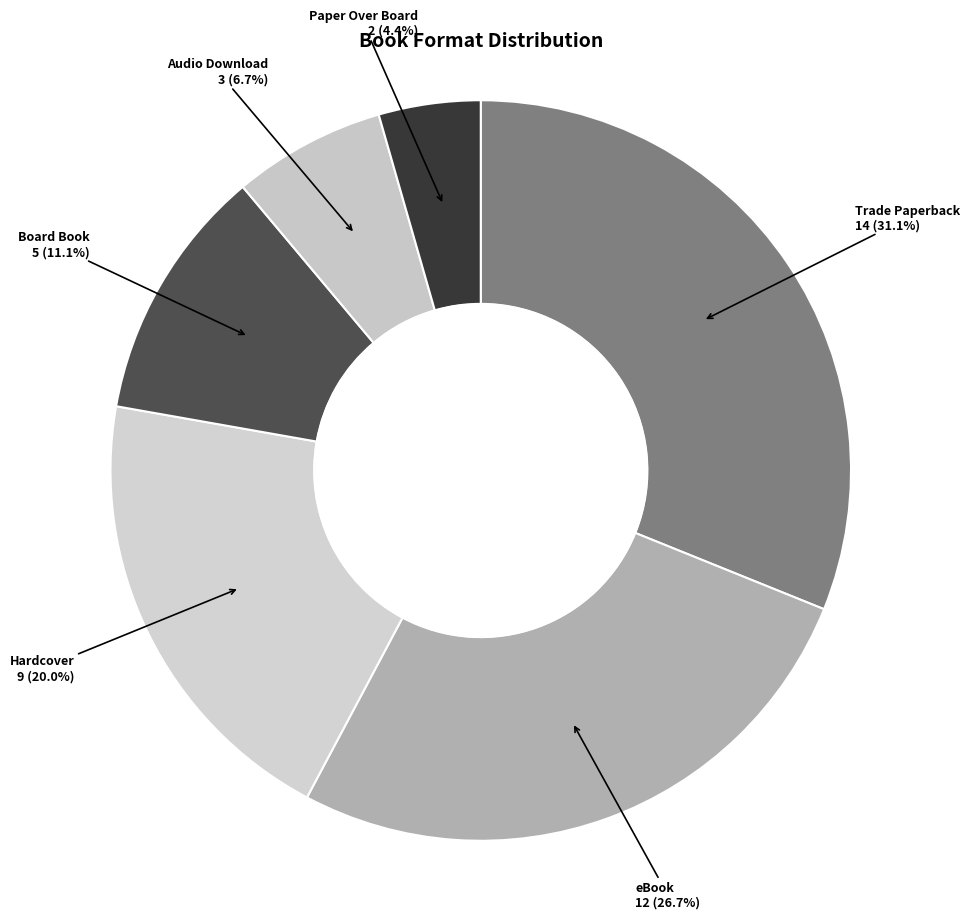

True or false: eBook accounts for 27% of the total.

True